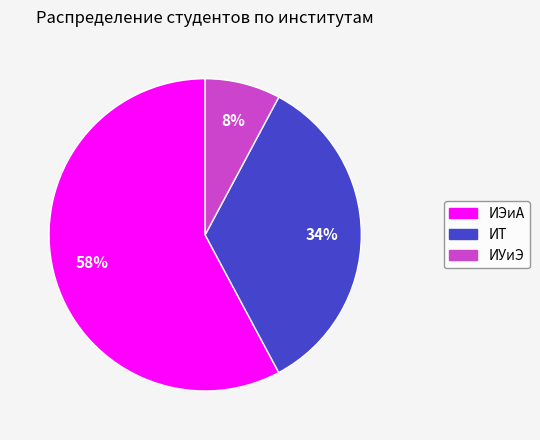

Is there a majority slice in this chart?

Yes